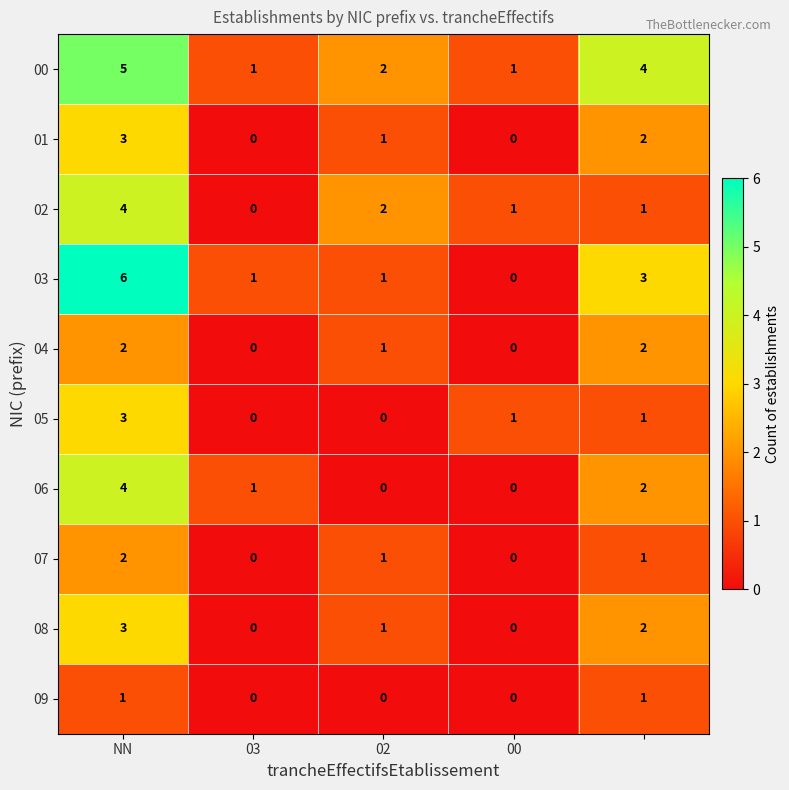

Which series has the largest range (max minus min)?

03